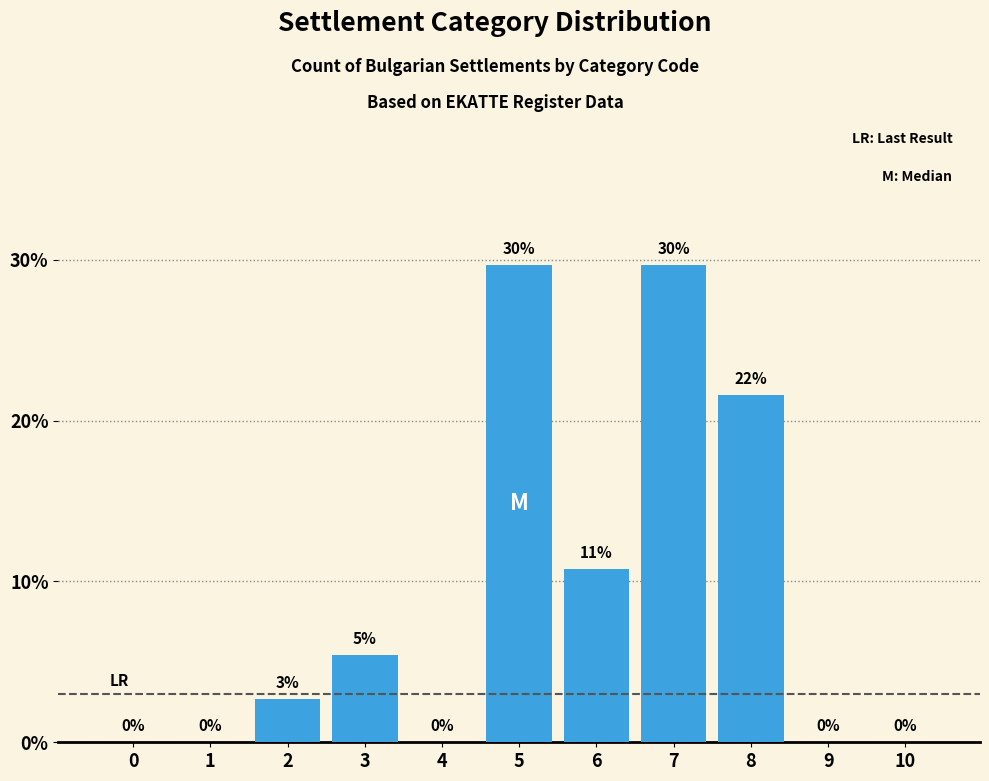

What is the sum of all values?

99.9